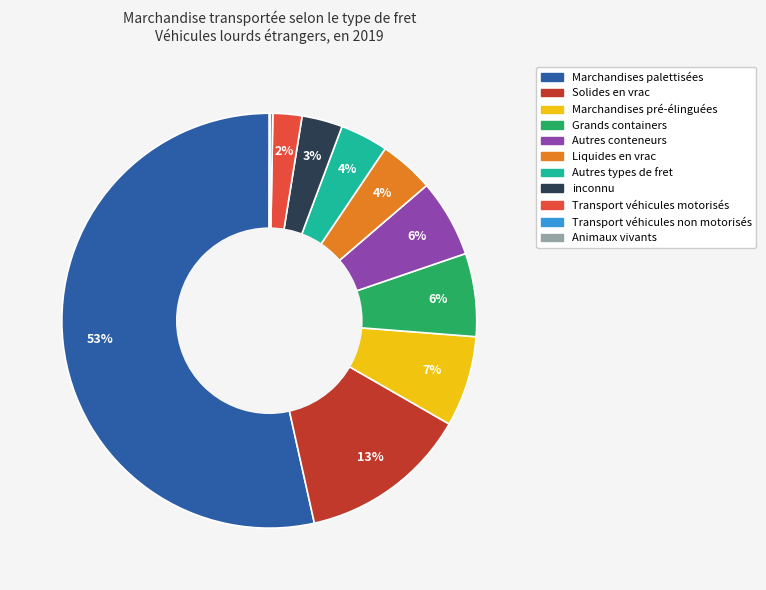

To the nearest percent, what portion does Autres conteneurs represent?

6%